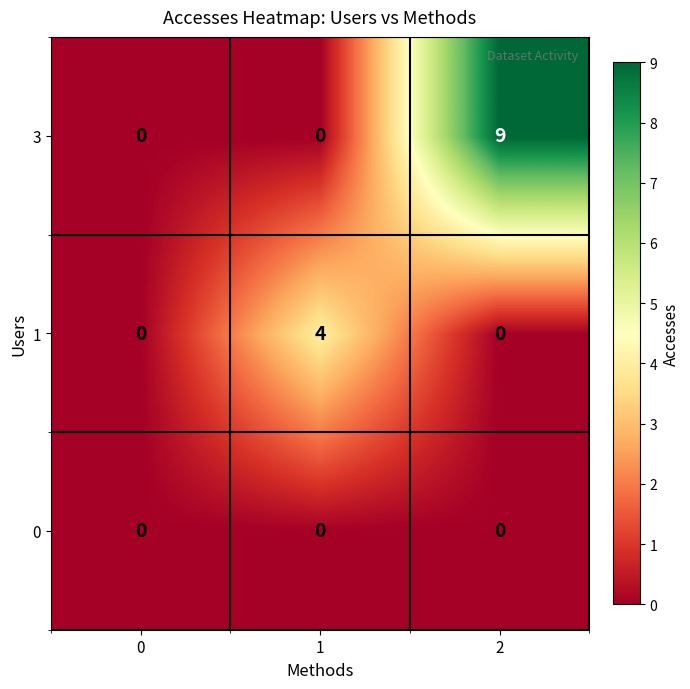

Reading right to left, list all the values displayed in this chart.

3: 9	0	0
1: 0	4	0
0: 0	0	0